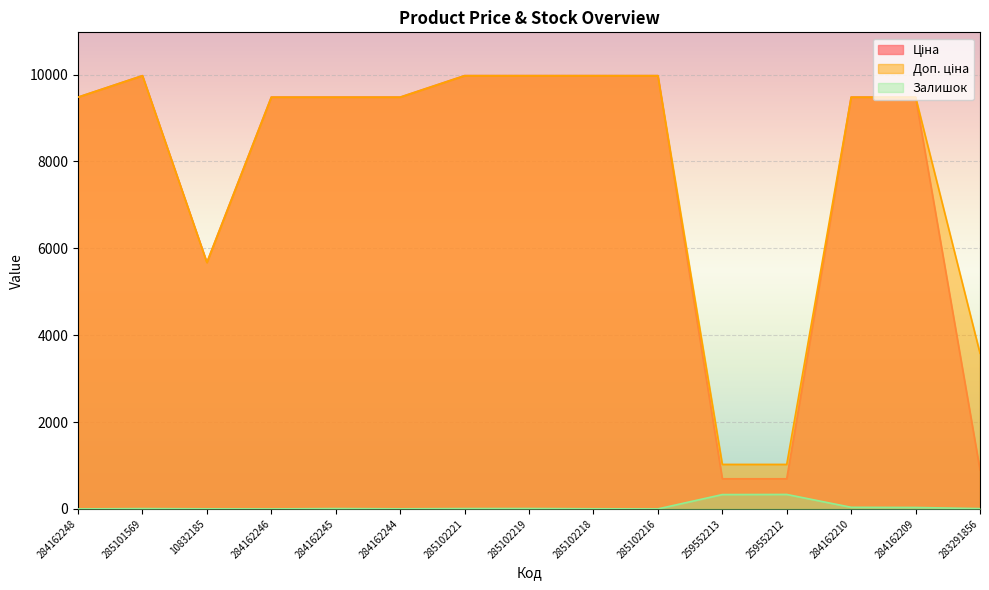

Which series changed the most between 284162248 and 285101569?

Ціна